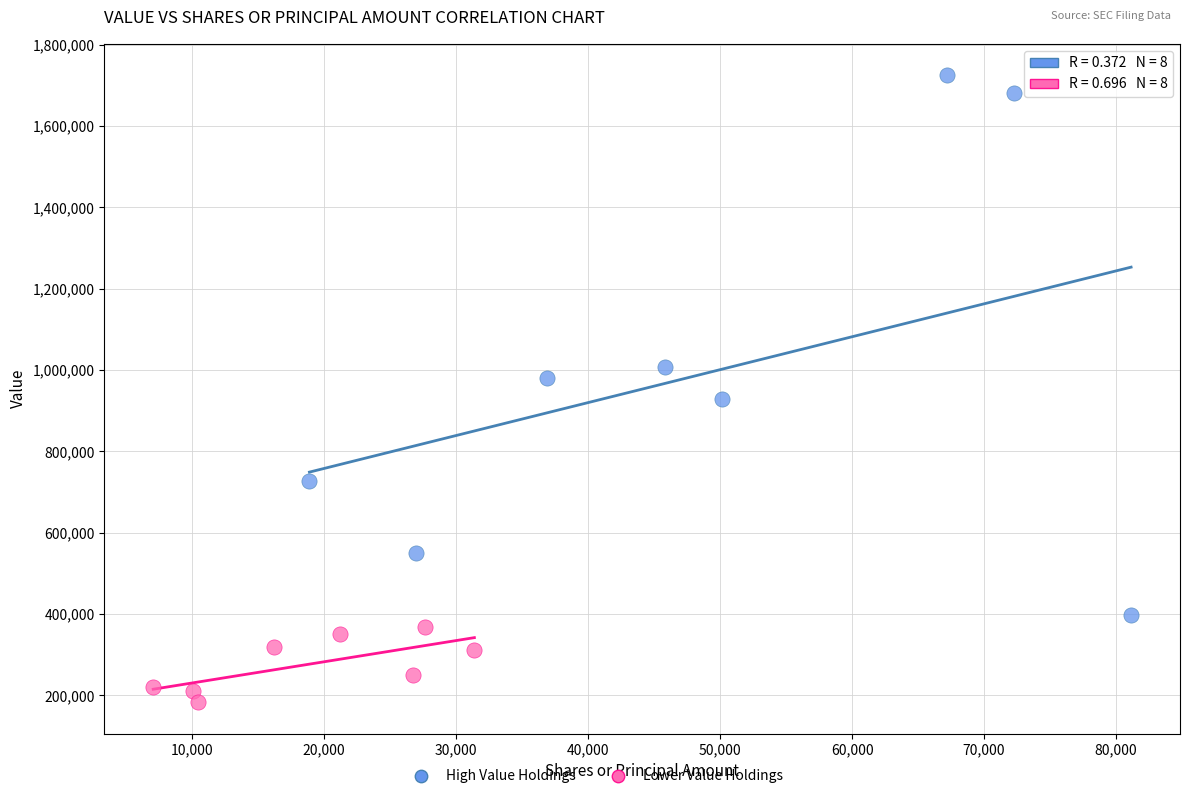

Which series reaches the minimum Y coordinate?

Lower Value Holdings